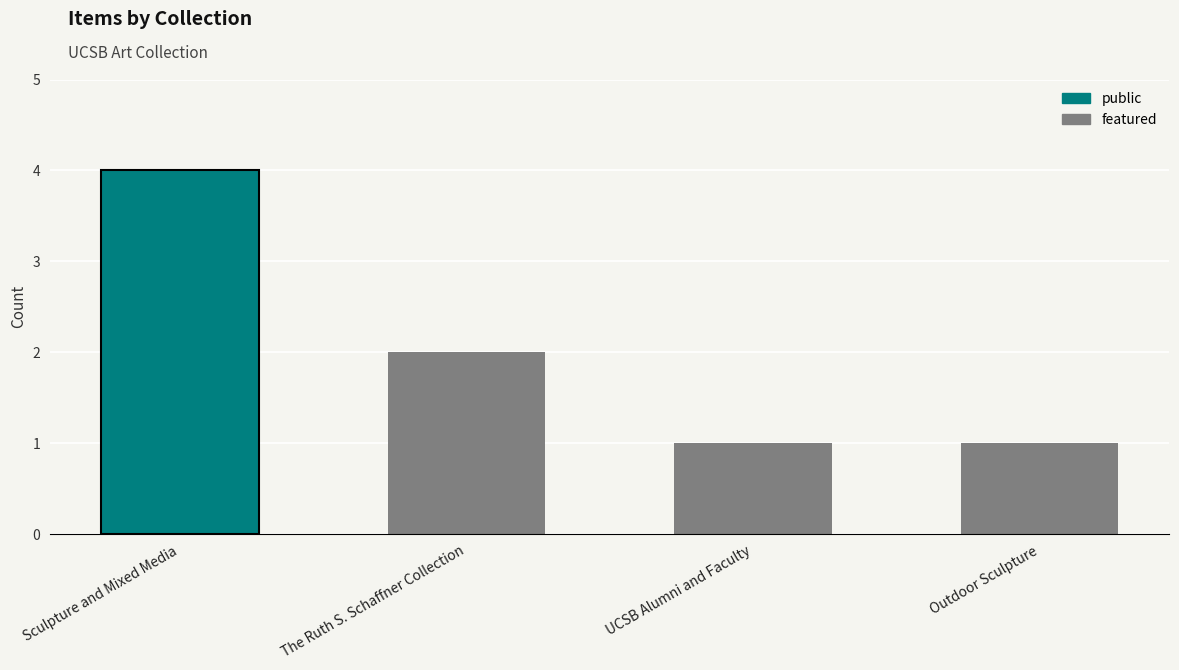

Which has a higher value, Sculpture and Mixed Media or UCSB Alumni and Faculty?

Sculpture and Mixed Media